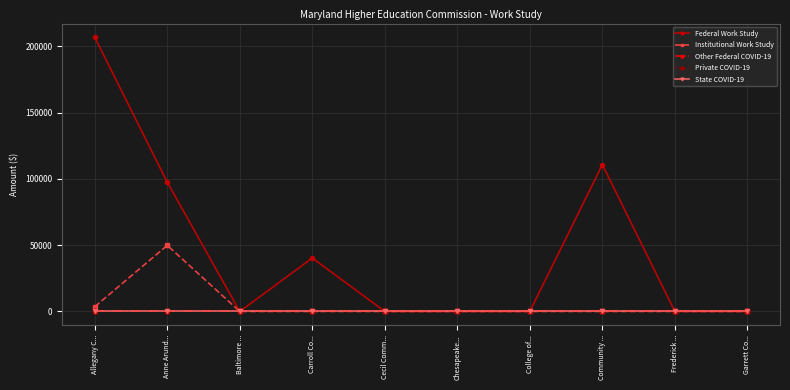

Which series has the widest spread of values?

Federal Work Study